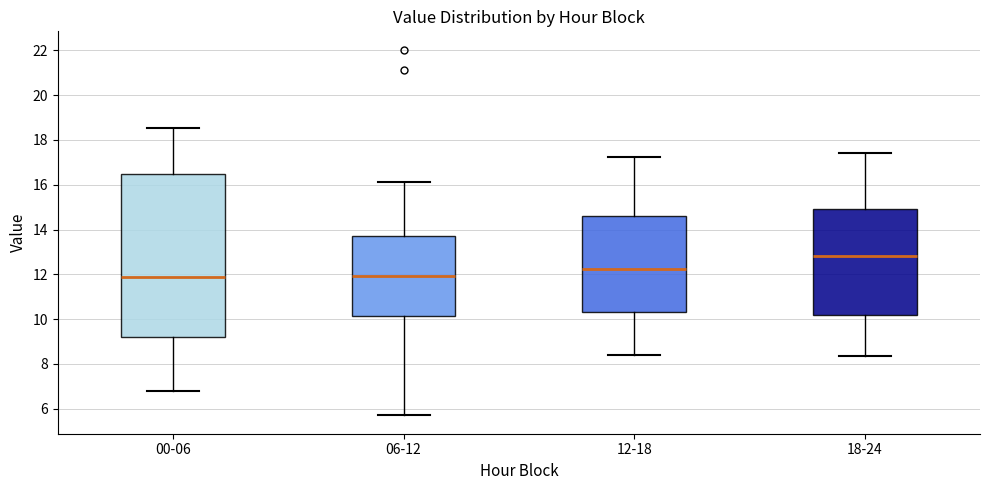

Reading left to right, transcribe this box plot: for each box, give where its median line is, the range the box spans, and where its two whiskers end, as read against the y-axis. The values are not printed on the chart, so give them approximately, as read against the axis.

00-06: median 11.8, box 9.2 to 16.4, whiskers 6.8 to 18.6
06-12: median 12.0, box 10.2 to 13.8, whiskers 5.8 to 16.2
12-18: median 12.2, box 10.4 to 14.6, whiskers 8.4 to 17.2
18-24: median 12.8, box 10.2 to 15.0, whiskers 8.4 to 17.4